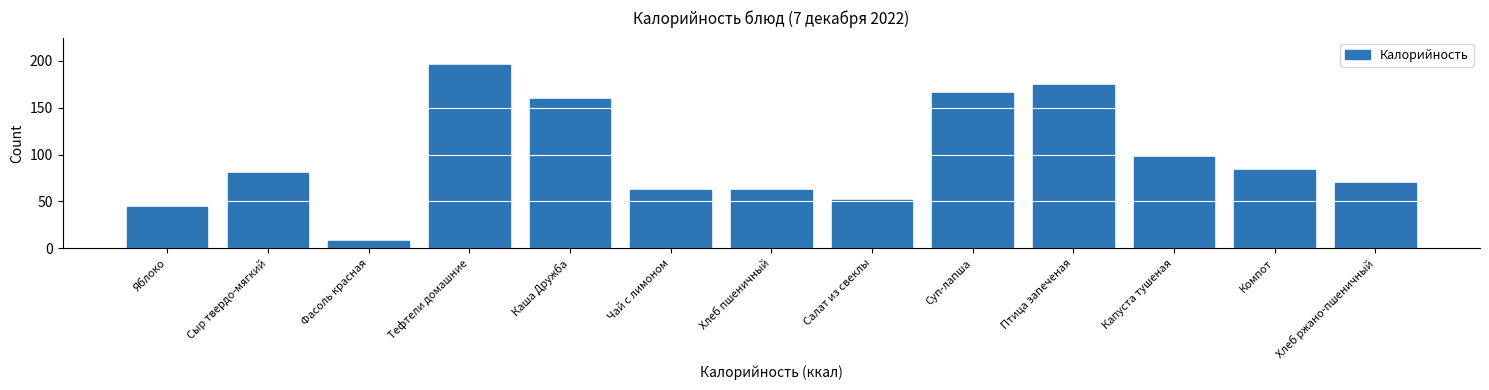

Reading right to left, list all the values displayed in this chart.

Хлеб ржано-пшеничный=69.6	Компот=83.3	Капуста тушеная=97.8	Птица запеченая=174.5	Суп-лапша=165.2	Салат из свеклы=51.4	Хлеб пшеничный=62.5	Чай с лимоном=62.5	Каша Дружба=159.1	Тефтели домашние=195.5	Фасоль красная=8.0	Сыр твердо-мягкий=79.8	Яблоко=44.4